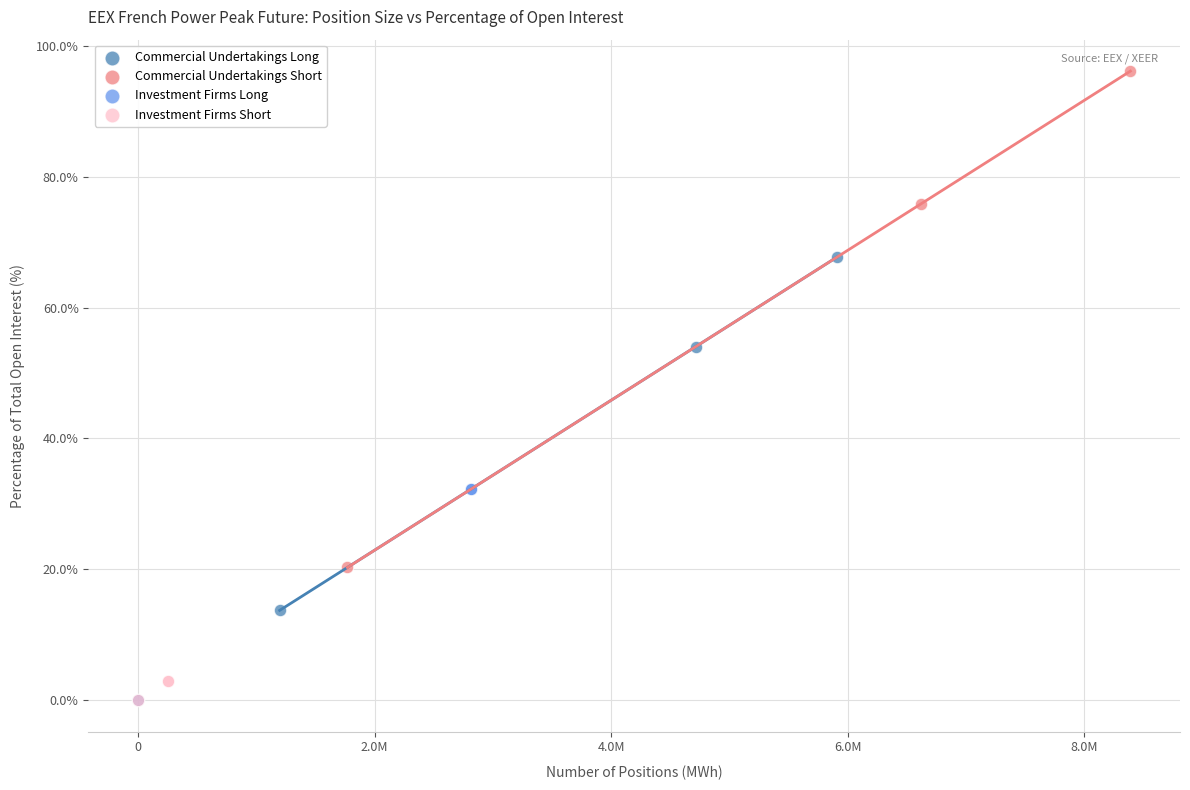

Which series contains the highest Y value?

Commercial Undertakings Short